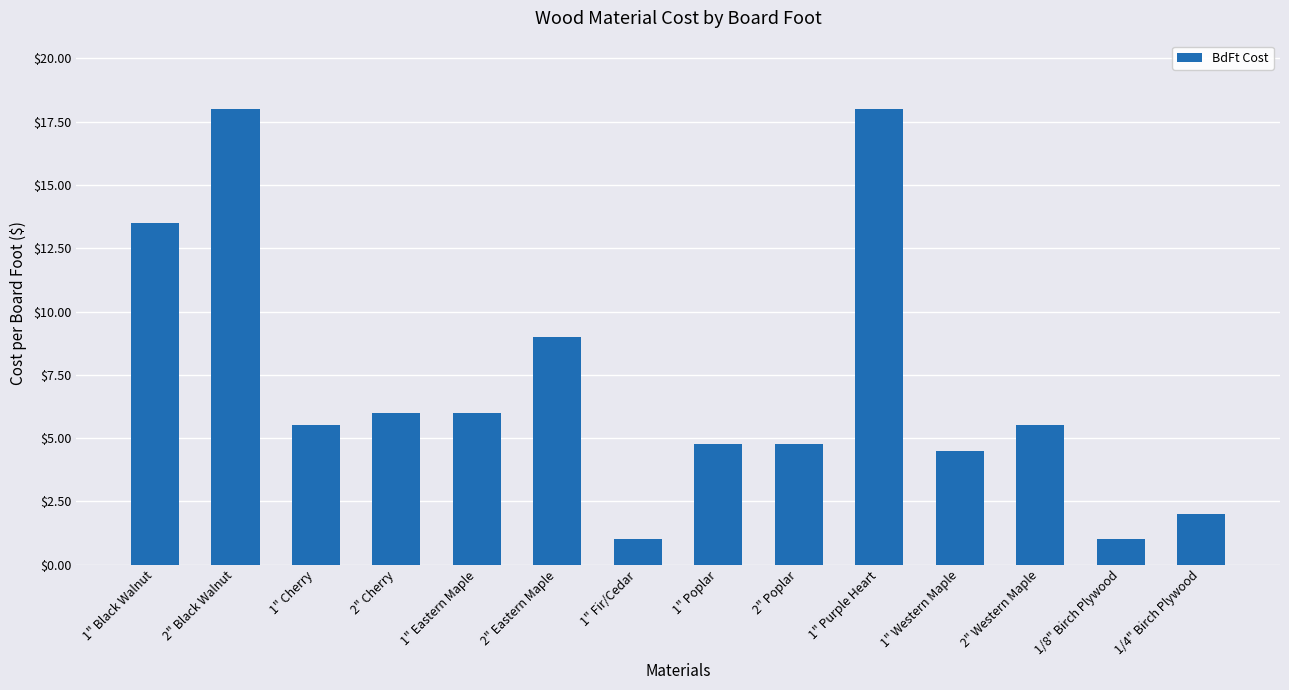

At which label does the data first exceed 5?

1" Black Walnut